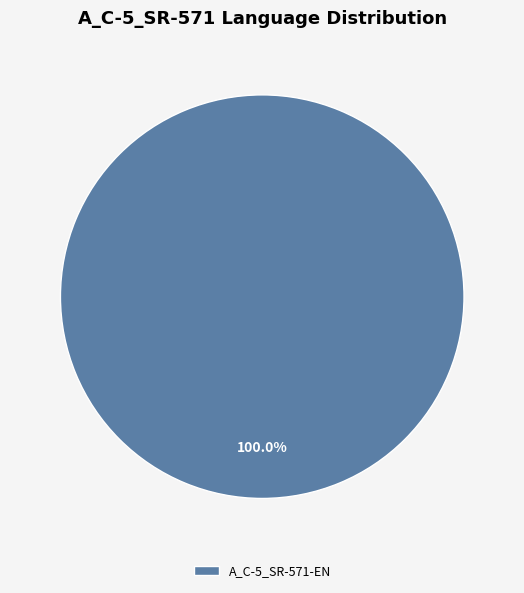

Which slice represents more than half of the pie?

A_C-5_SR-571-EN